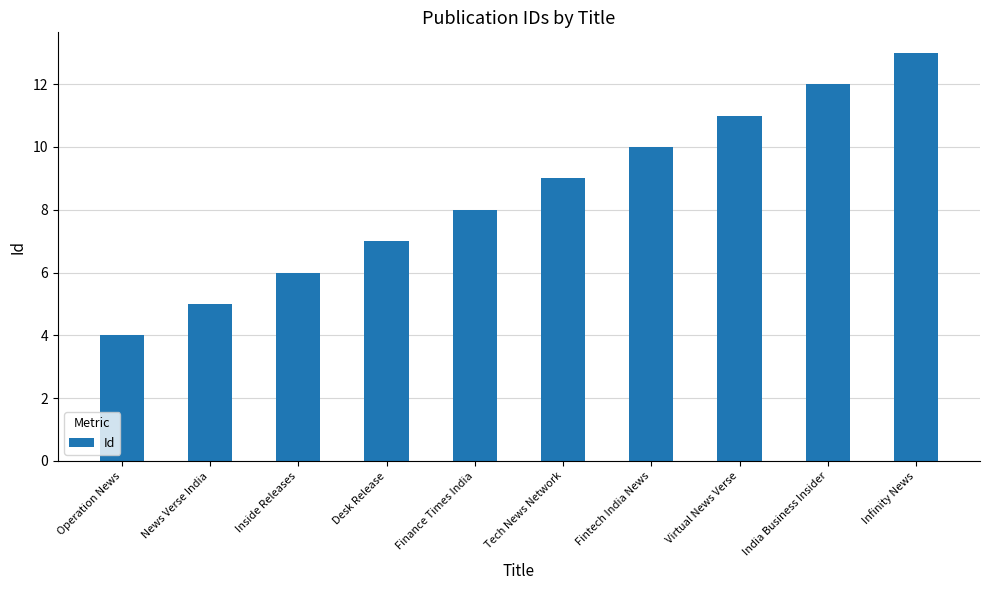

Reading left to right, extract all data points from this chart.

Operation News=4	News Verse India=5	Inside Releases=6	Desk Release=7	Finance Times India=8	Tech News Network=9	Fintech India News=10	Virtual News Verse=11	India Business Insider=12	Infinity News=13